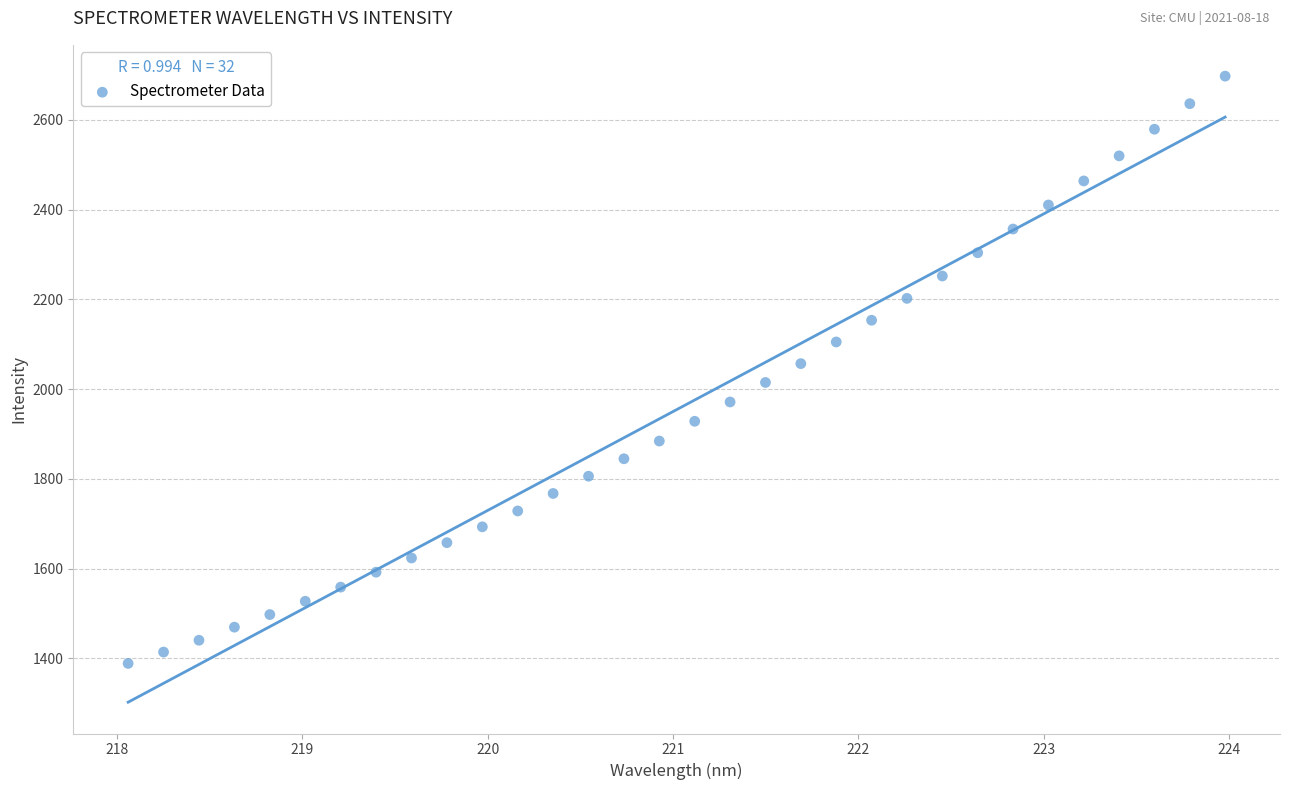

What is the range of X values (max minus min)?

5.9